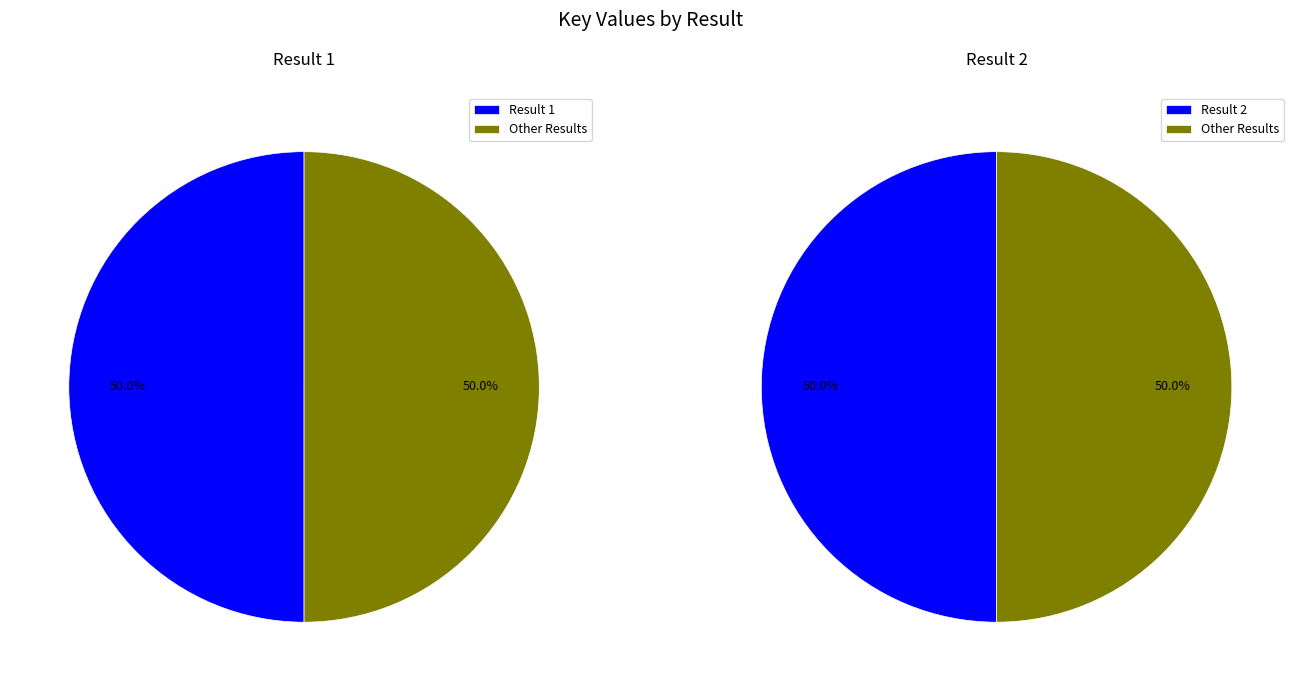

Is the sum of 2 and 1 greater than half?

Yes